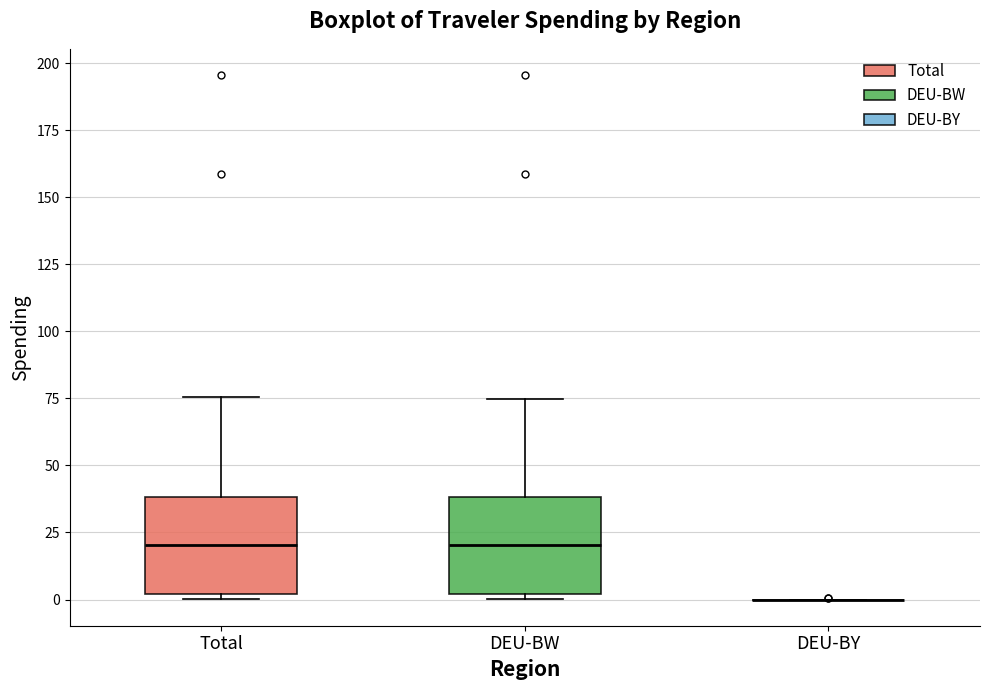

Where does the upper whisker of the box for DEU-BW end on the y-axis? The values are not printed on the chart, so give them approximately, as read against the axis.

75